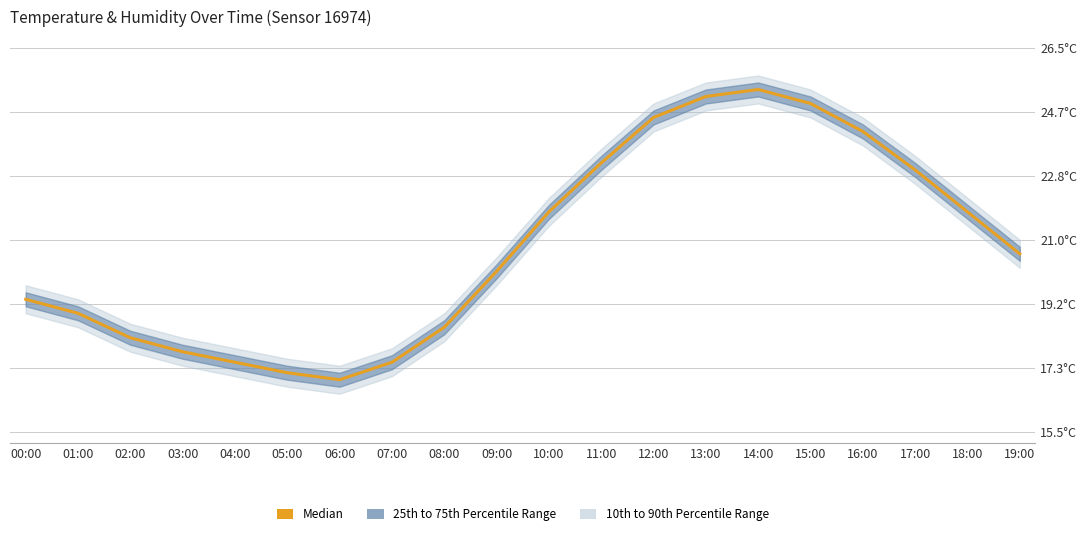

What is the difference between the second highest and minimum values?

8.1